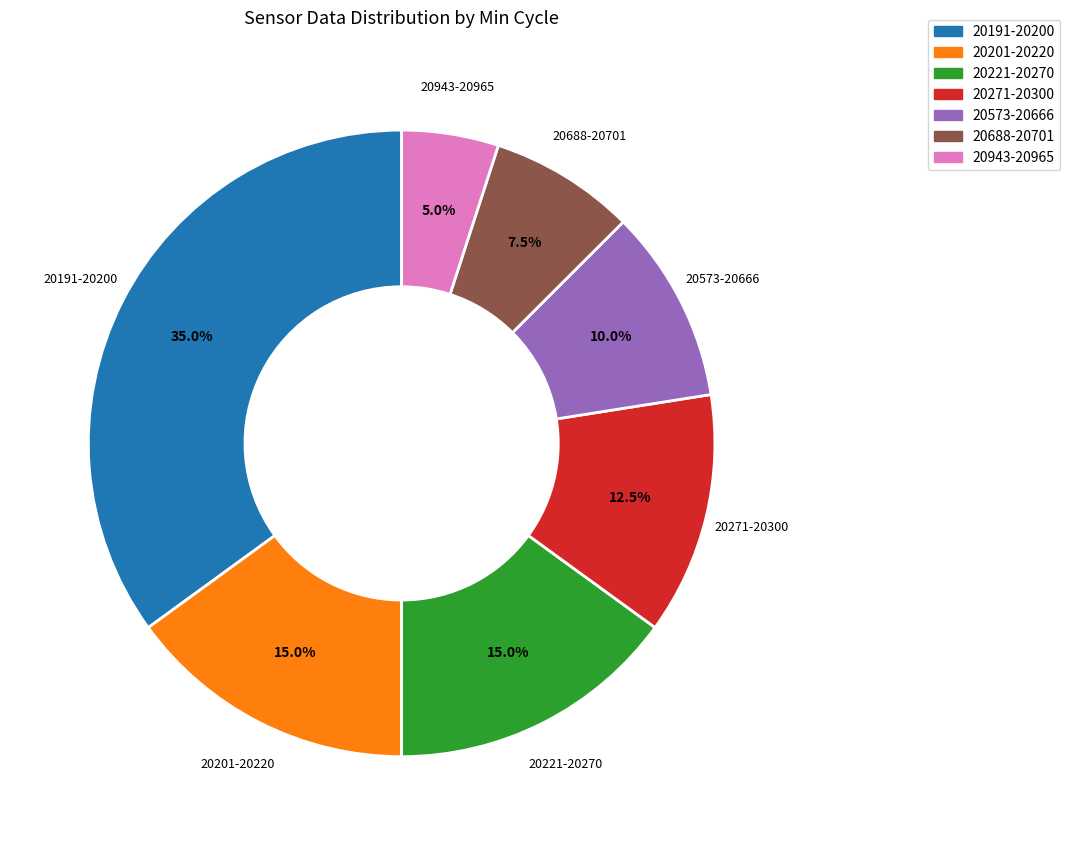

Approximately how many times larger is the value at 20191-20200 compared to 20943-20965?

7.0